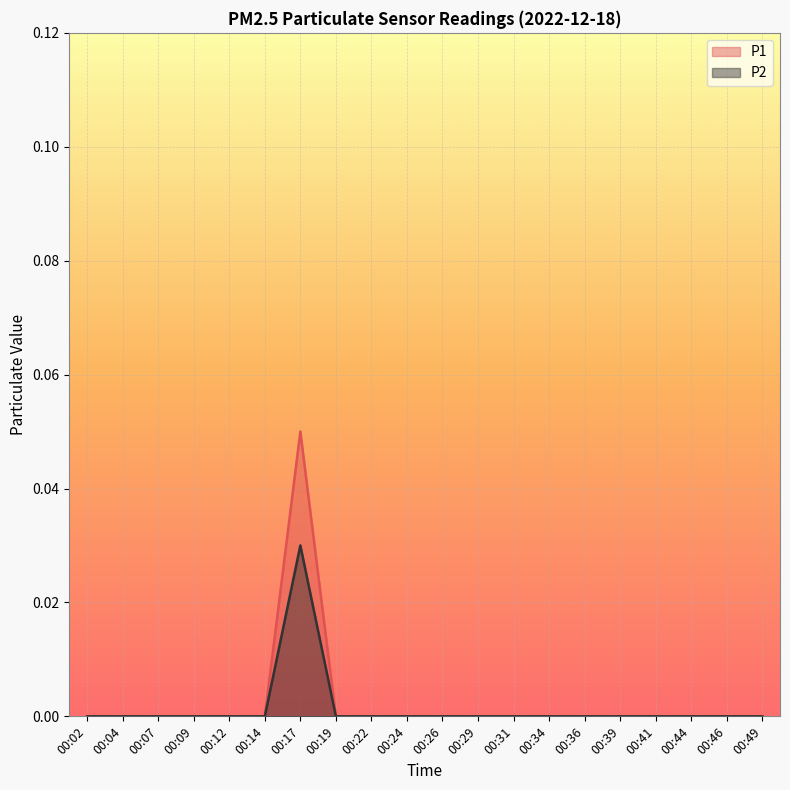

Between 00:02 and 00:09, which series saw the biggest shift?

P1